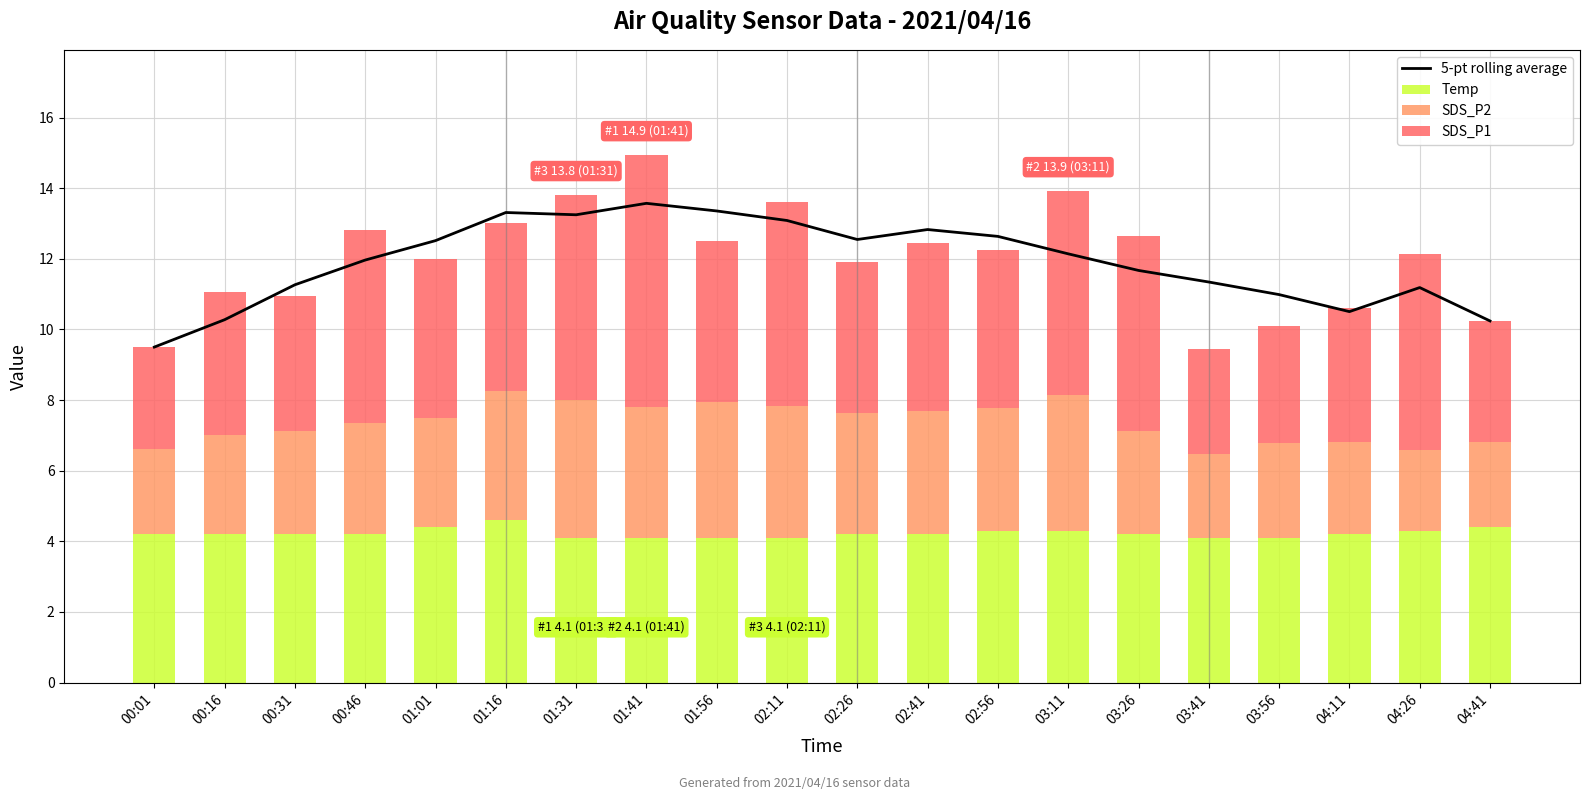

What is the value of the 5-pt rolling average bar at the 7th from the left?

13.2